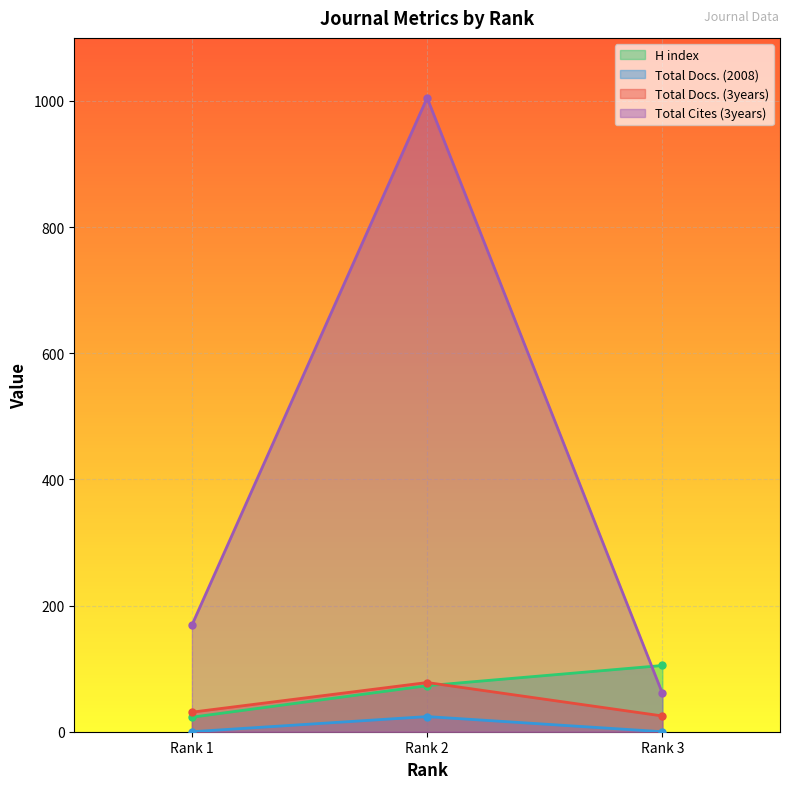

How many Total Cites (3years) values are between 61 and 1005?

3